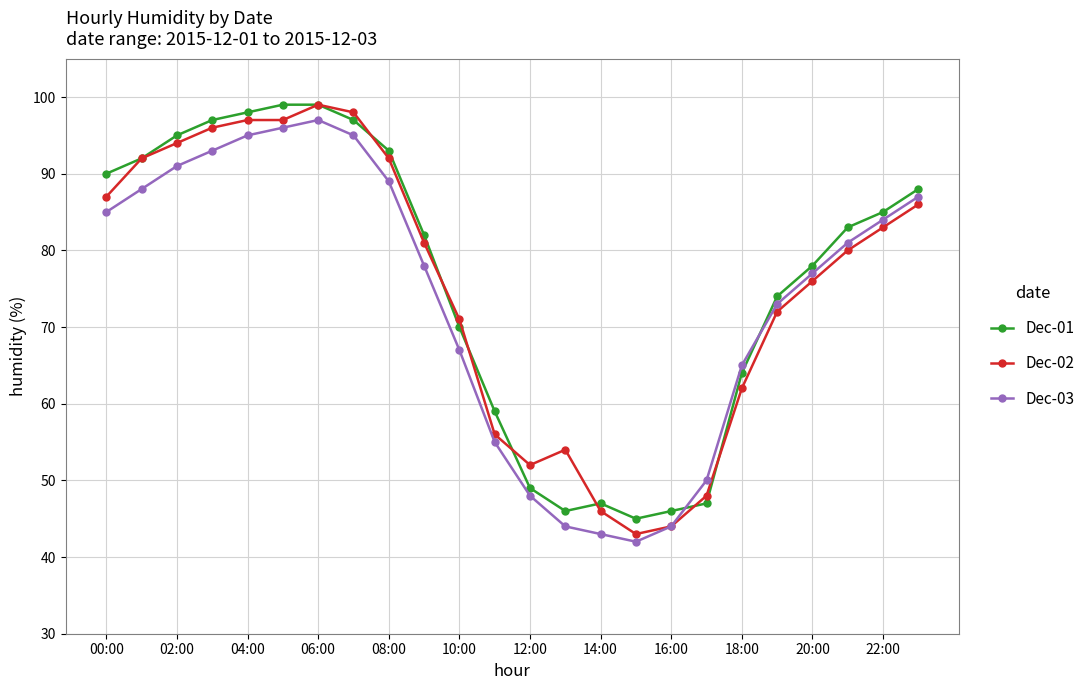

What is the highest value of the Dec-02 series?

99